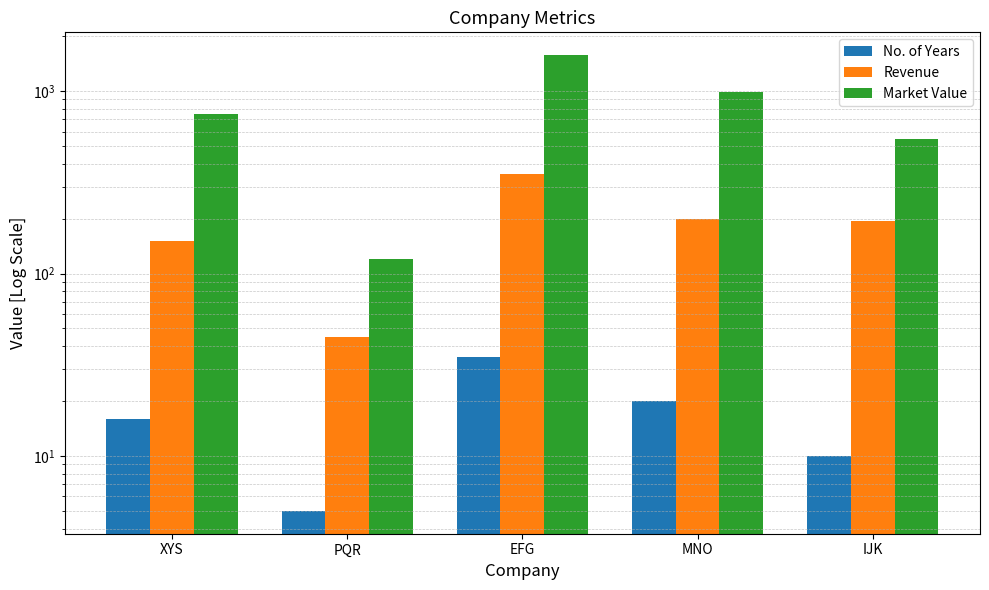

Count the No. of Years values in the range 10 to 20.

3